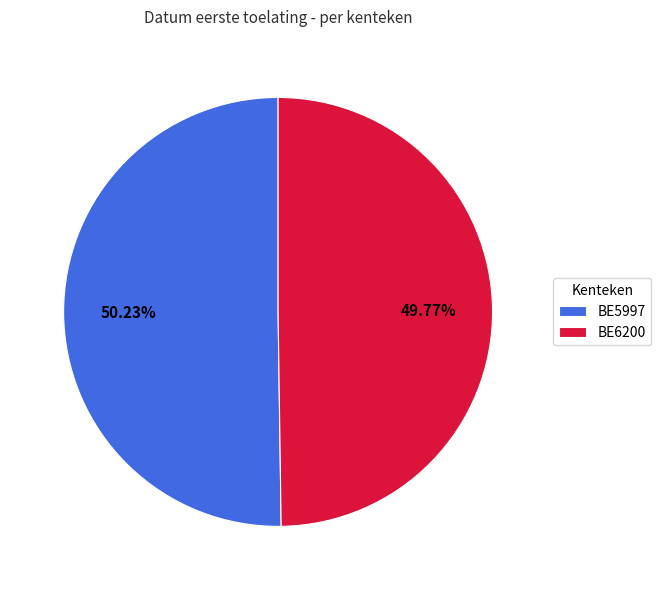

The BE6200 slice represents 50% of the pie. True or false?

True